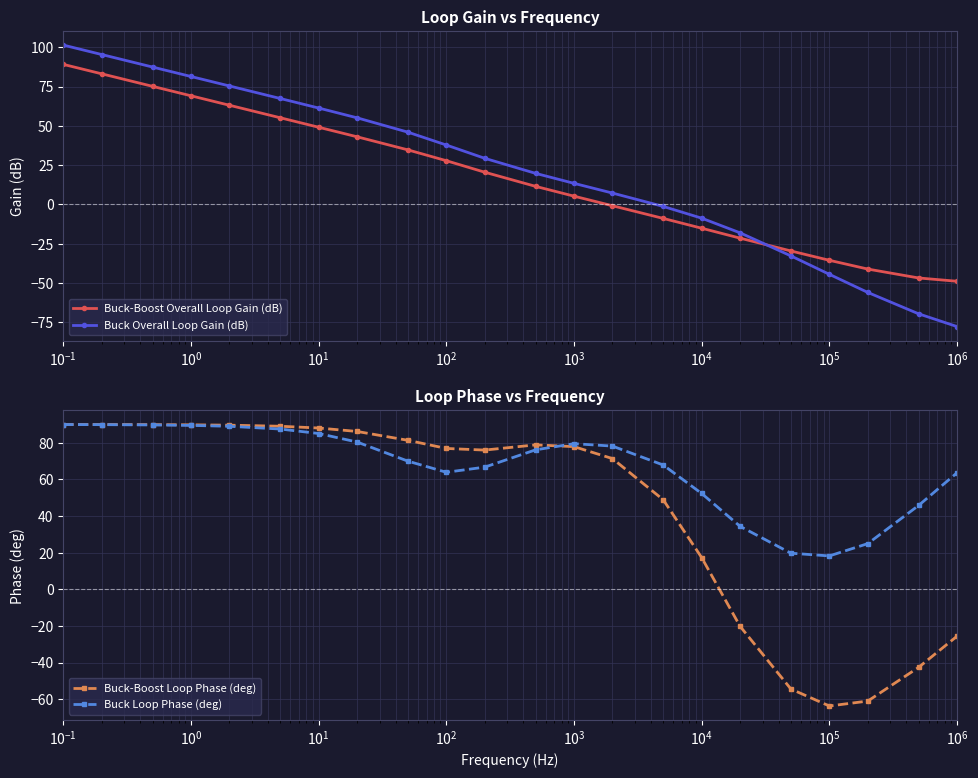

What is the value of the Buck Overall Loop Gain (dB) point at the 18th from the left?

-32.8